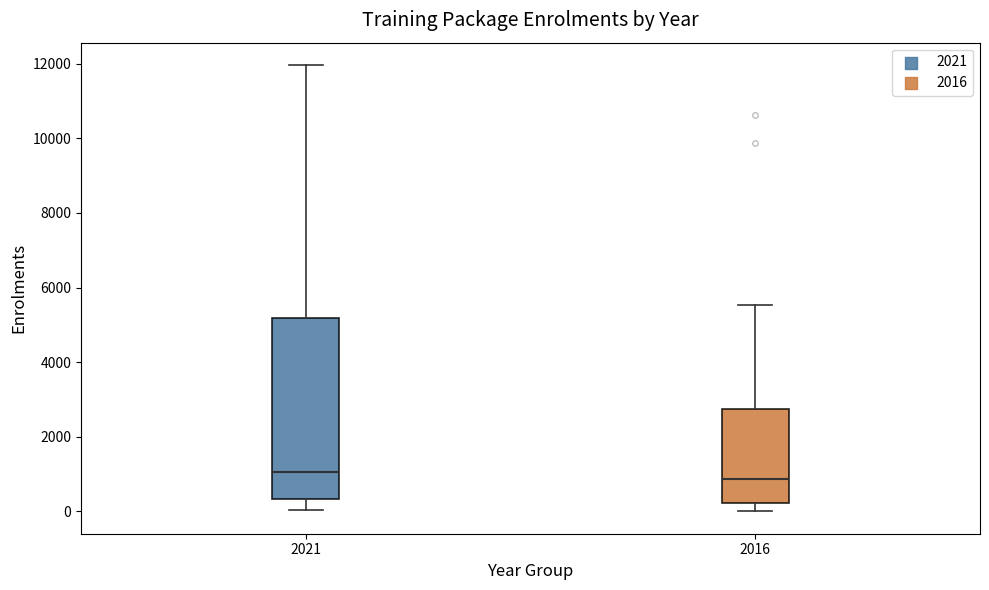

Which box is the tallest, from its lower edge to its upper edge?

2021